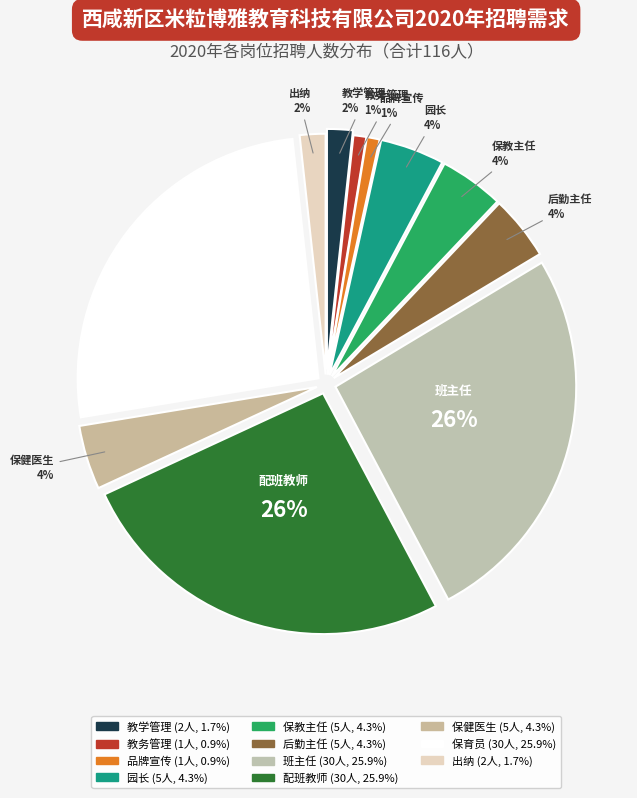

Does 保教主任 represent more than half of the total?

No